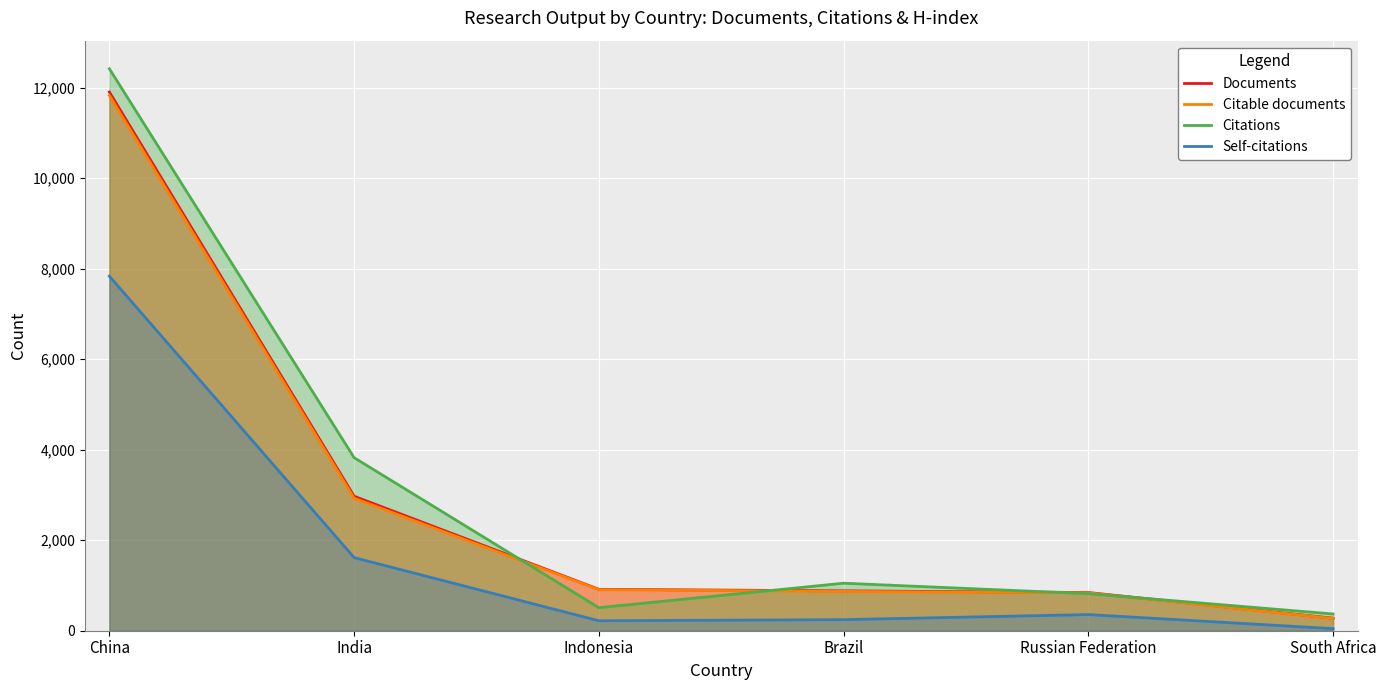

Where does the Self-citations series first go above 357?

China